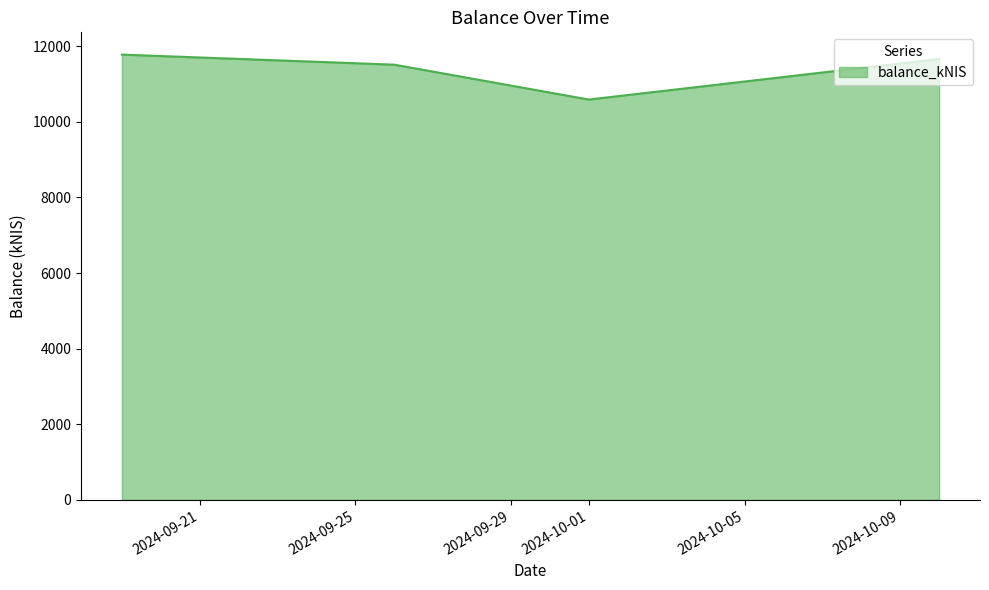

Reading left to right, what are all the values shown in this chart?

11779.3	11512.6	10590.4	11663.0